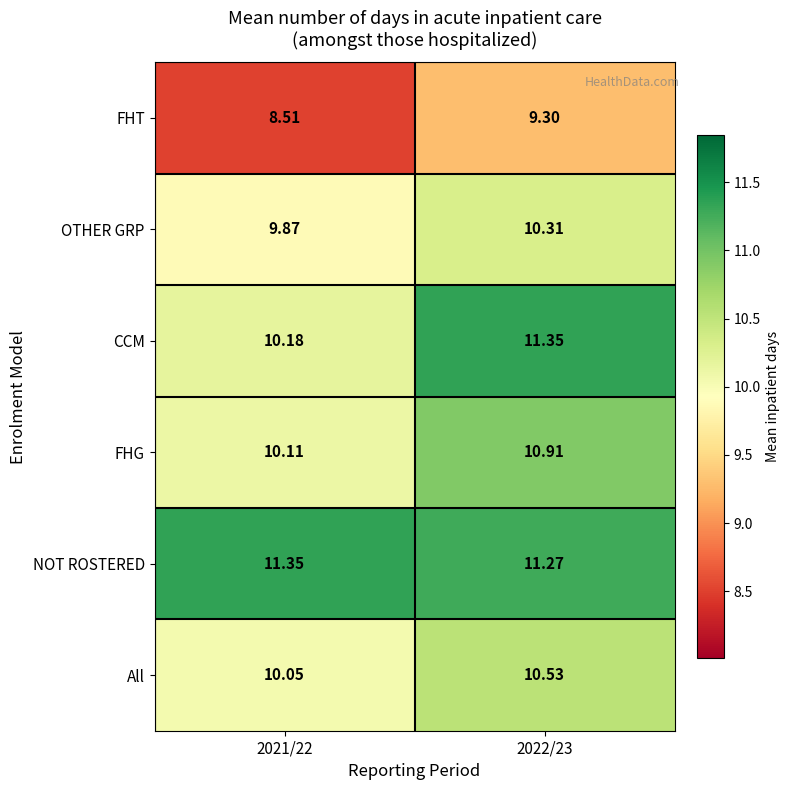

Which series has the widest spread of values?

CCM